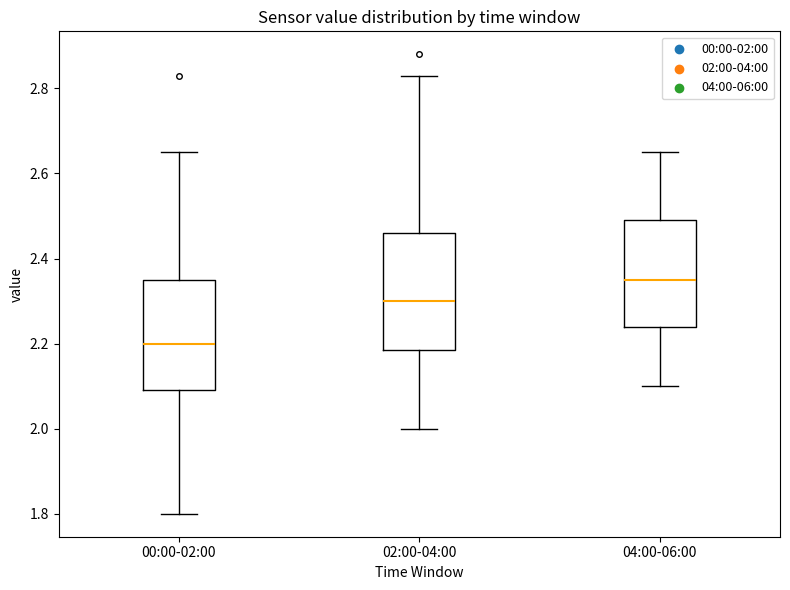

Reading left to right, transcribe this box plot: for each box, give where its median line is, the range the box spans, and where its two whiskers end, as read against the y-axis. The values are not printed on the chart, so give them approximately, as read against the axis.

00:00-02:00: median 2.20, box 2.10 to 2.36, whiskers 1.80 to 2.66
02:00-04:00: median 2.30, box 2.18 to 2.46, whiskers 2.00 to 2.84
04:00-06:00: median 2.36, box 2.24 to 2.50, whiskers 2.10 to 2.66